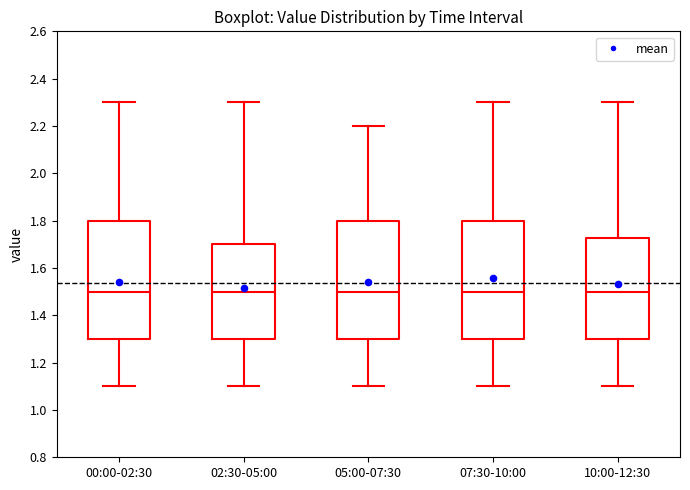

Where is the upper edge of the box for 05:00-07:30 on the y-axis? The values are not printed on the chart, so give them approximately, as read against the axis.

1.80